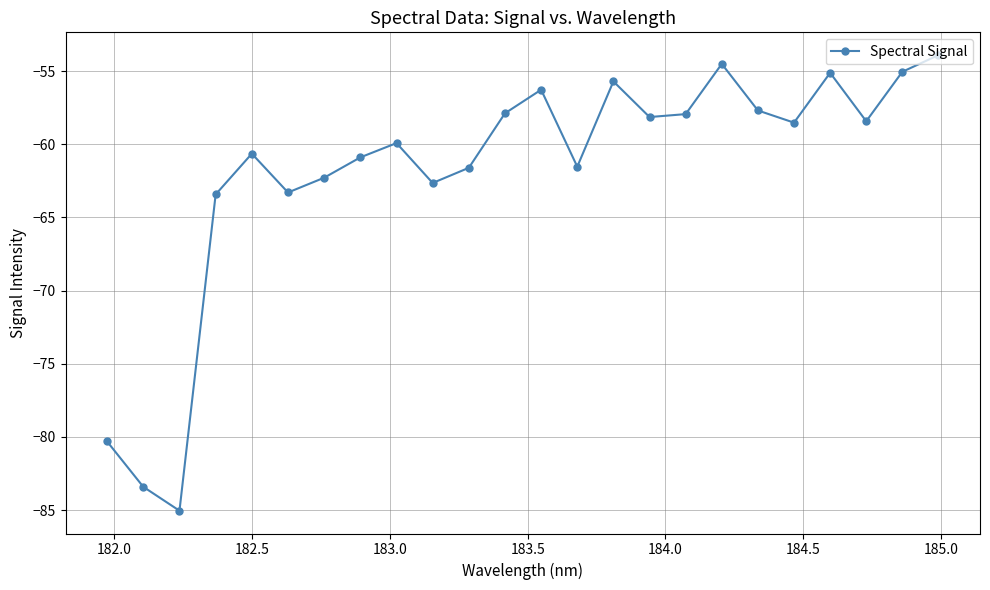

What is the smallest value displayed?

-85.0